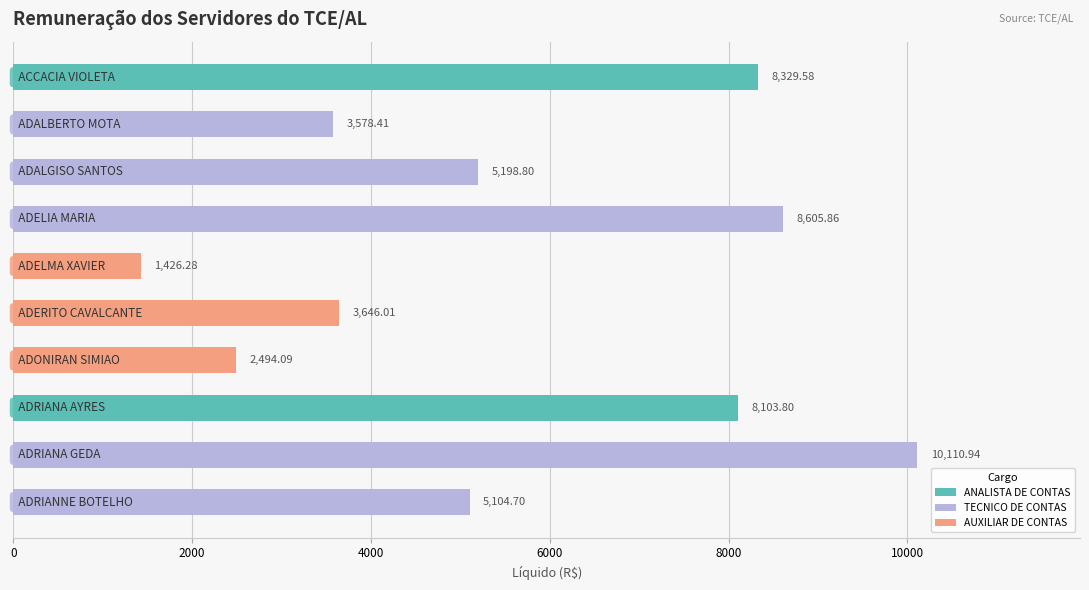

What is the difference between the second highest and second lowest values?

6111.8